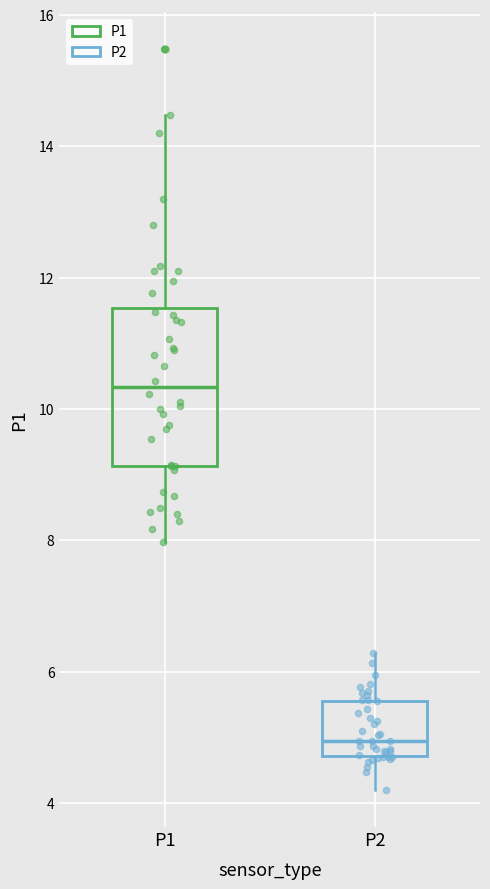

Where does the upper whisker of the box for P2 end on the y-axis? The values are not printed on the chart, so give them approximately, as read against the axis.

6.2